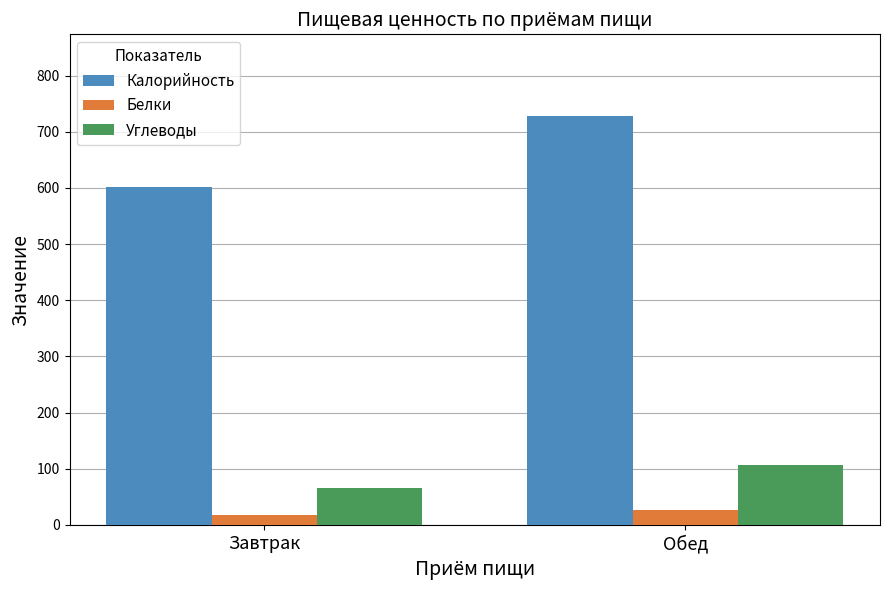

What is the label of the 2nd bar from the left?

Обед